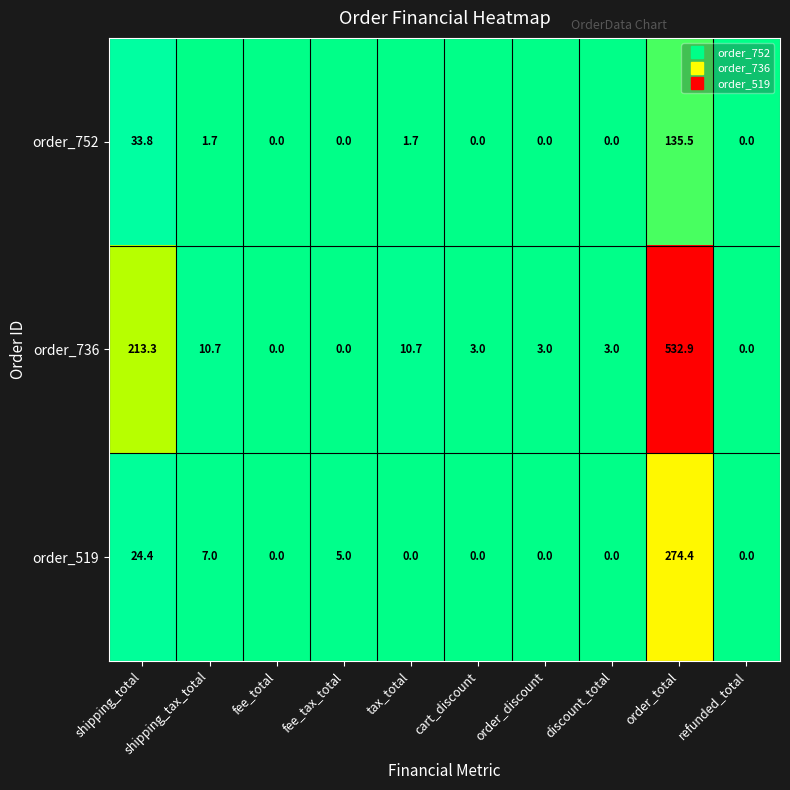

Is it true that order_519 equals 0.0 at discount_total?

True